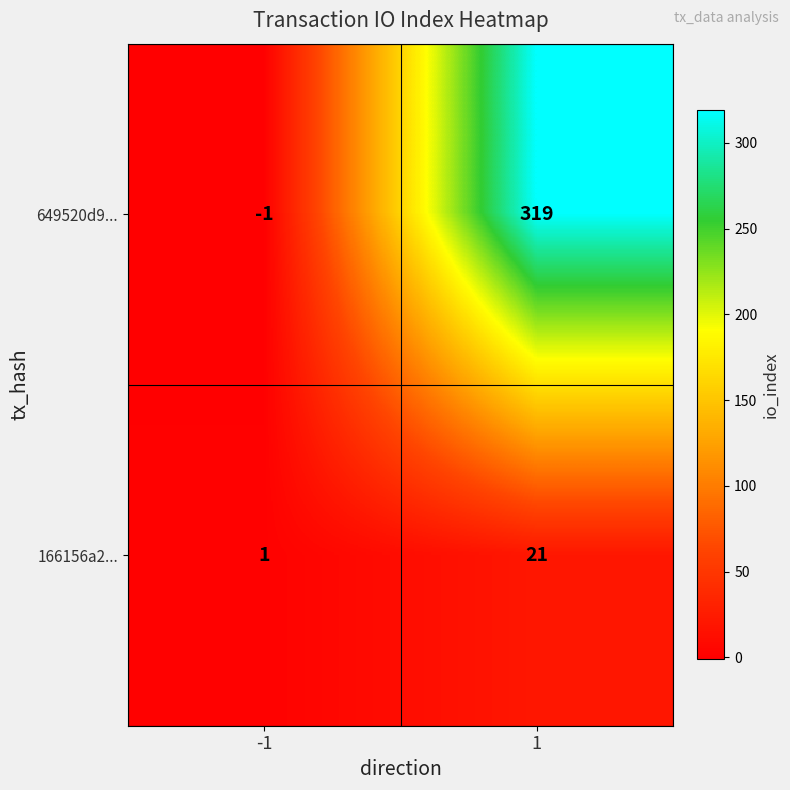

What is the maximum value shown in the chart?

319